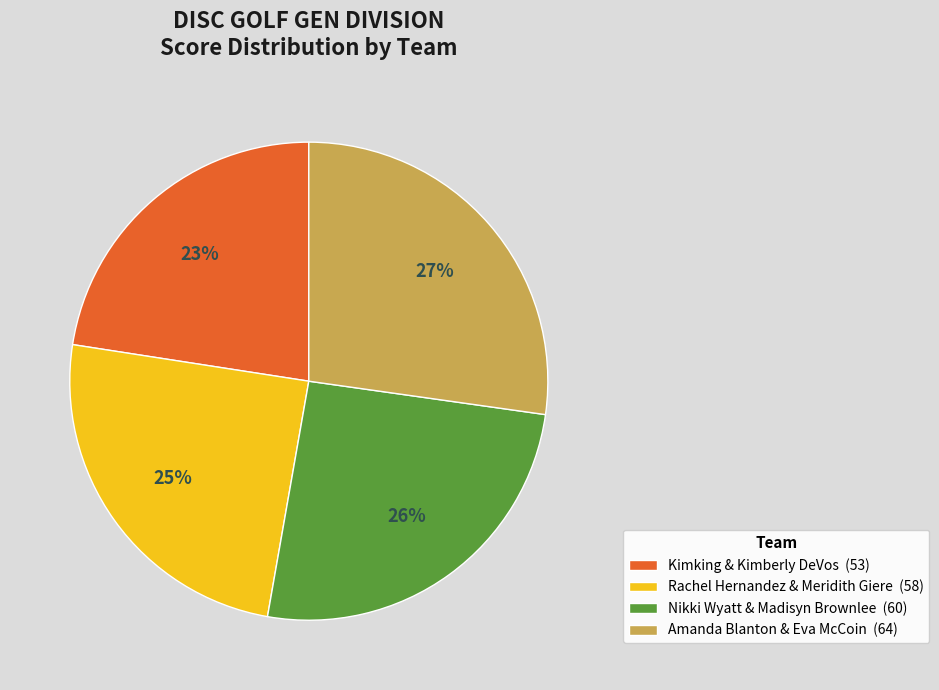

Does Kimking & Kimberly DeVos account for over 50% of the chart?

No